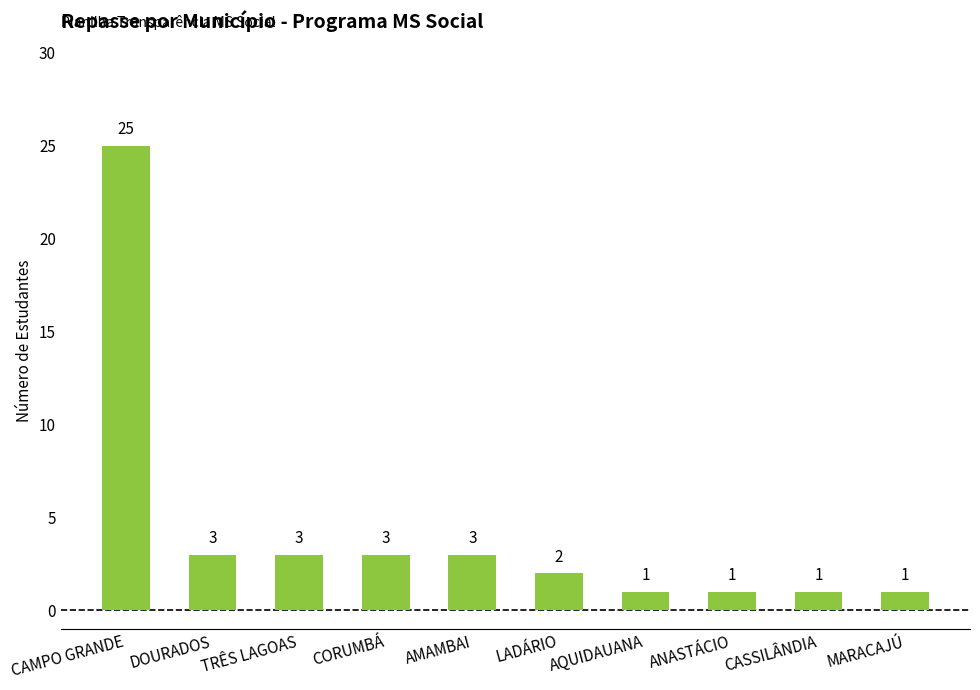

What is the difference between the maximum and minimum values?

24